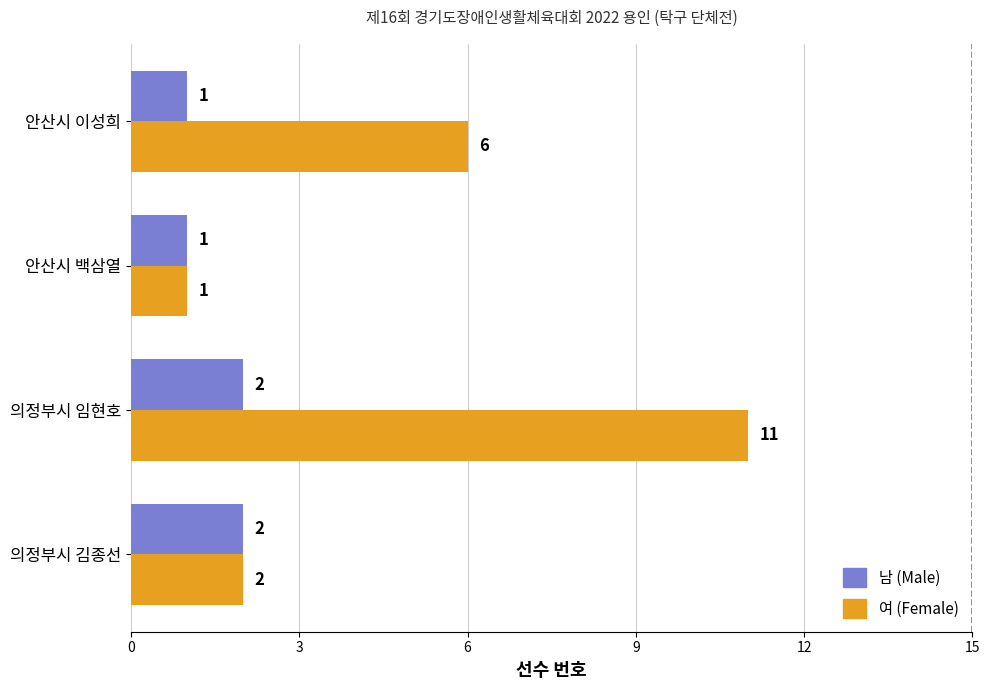

What is the total value across all series at 안산시 이성희?

7